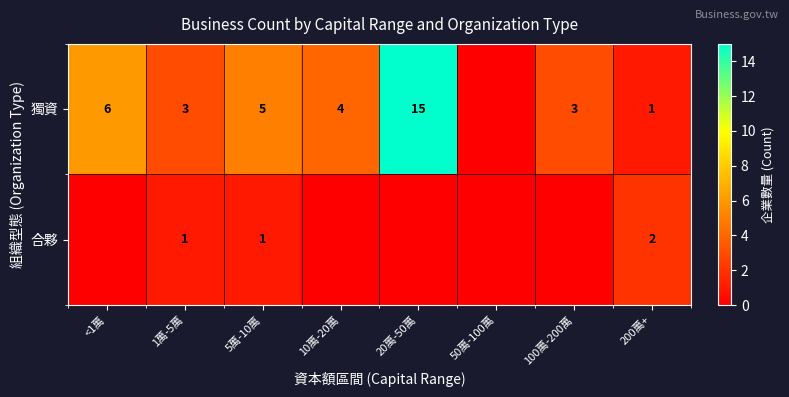

Which series changed the most between 1萬-5萬 and 5萬-10萬?

獨資